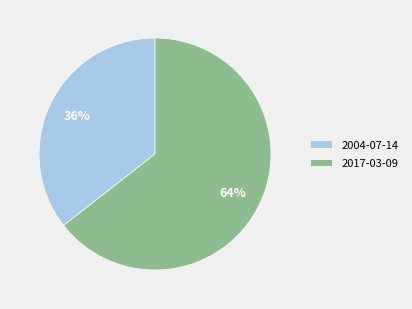

To the nearest percent, what is the combined percentage of 2017-03-09 and 2004-07-14?

100%